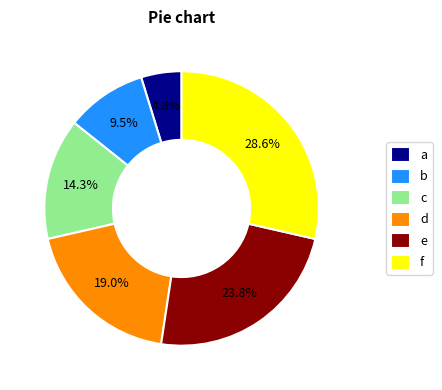

Does a represent more than half of the total?

No